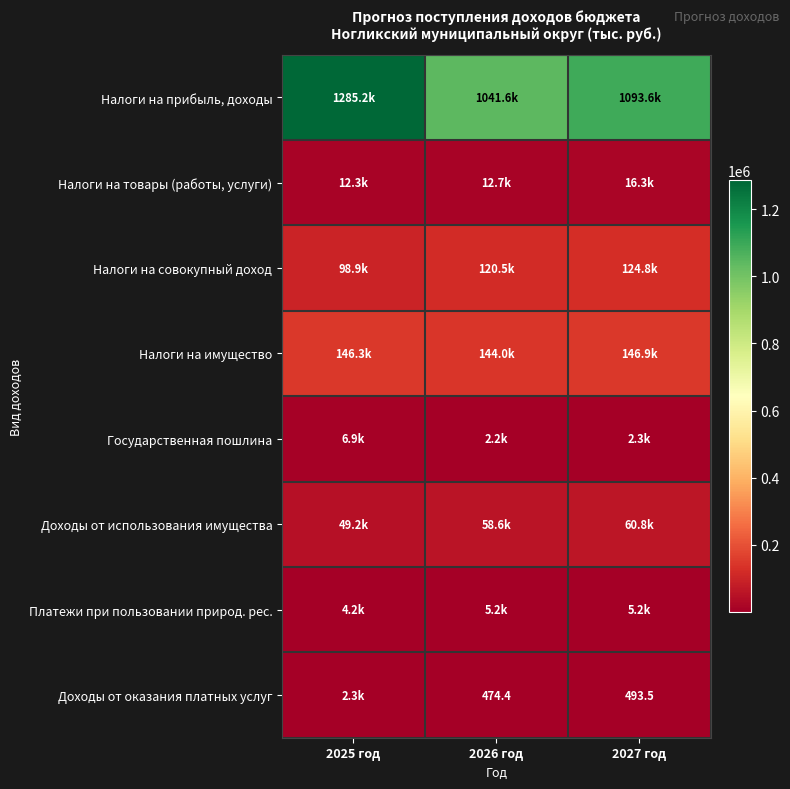

Read the Налоги на прибыль, доходы value at 2027 год.

1093645.0